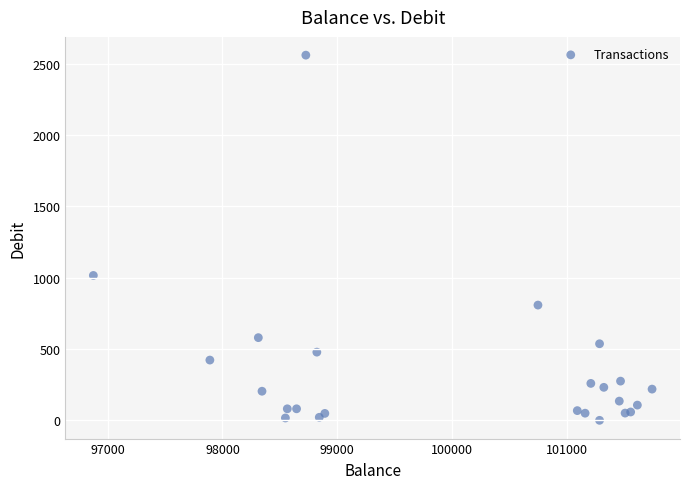

What Y value in the scatter plot is closest to 1279?

1015.2